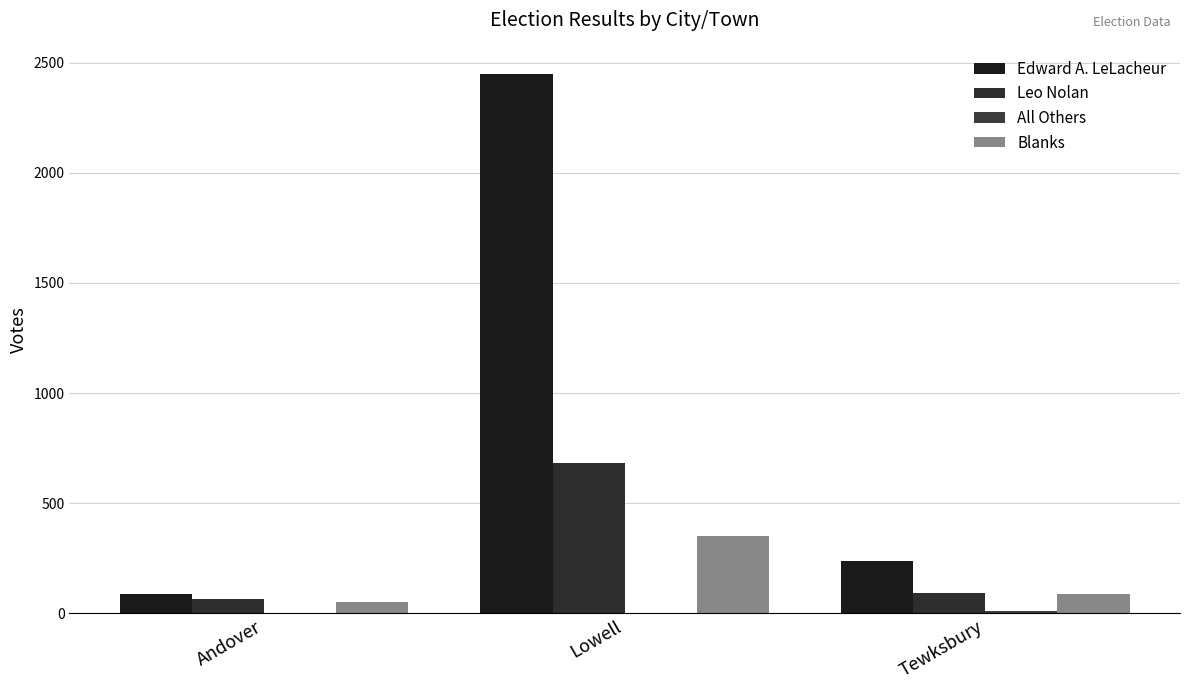

What position from the right is Lowell?

2